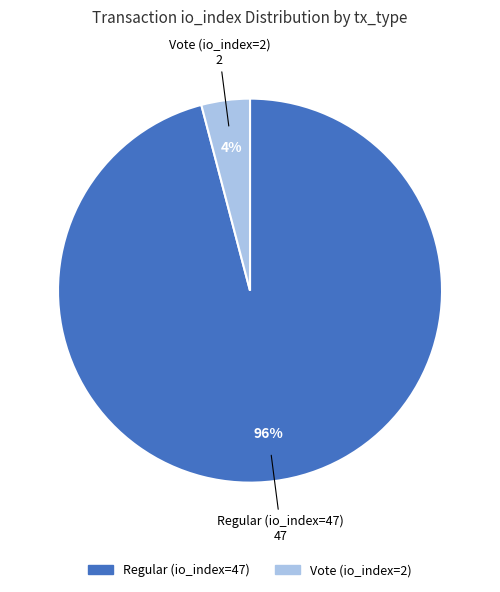

Between Regular (io_index=47) and Vote (io_index=2), which is larger?

Regular (io_index=47)